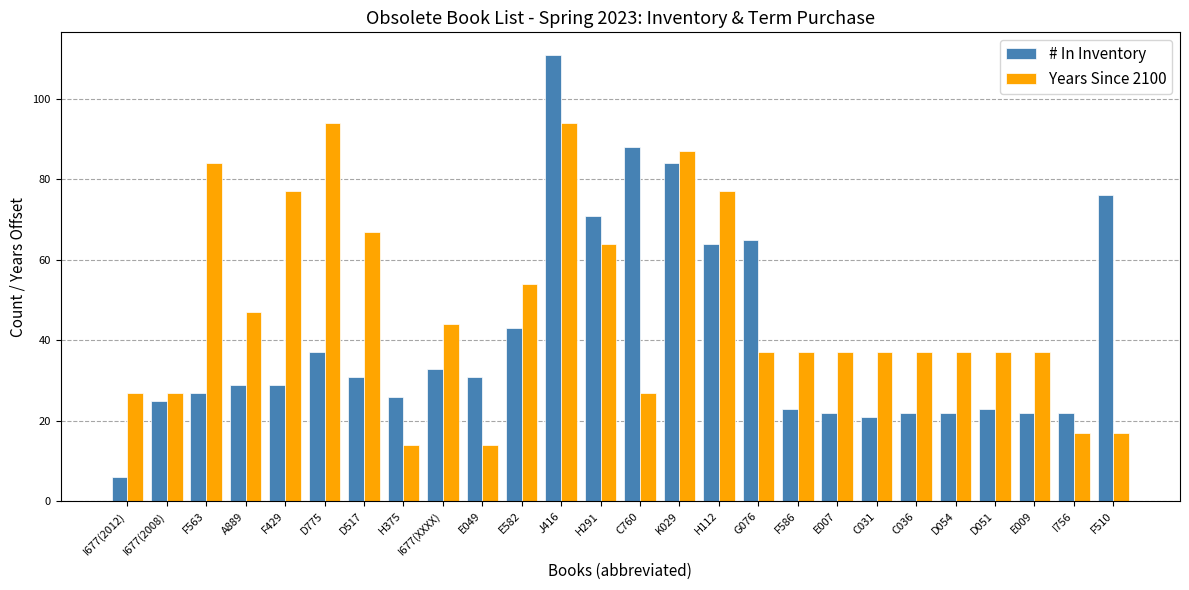

What is the difference between the maximum and minimum values in the # In Inventory series?

105